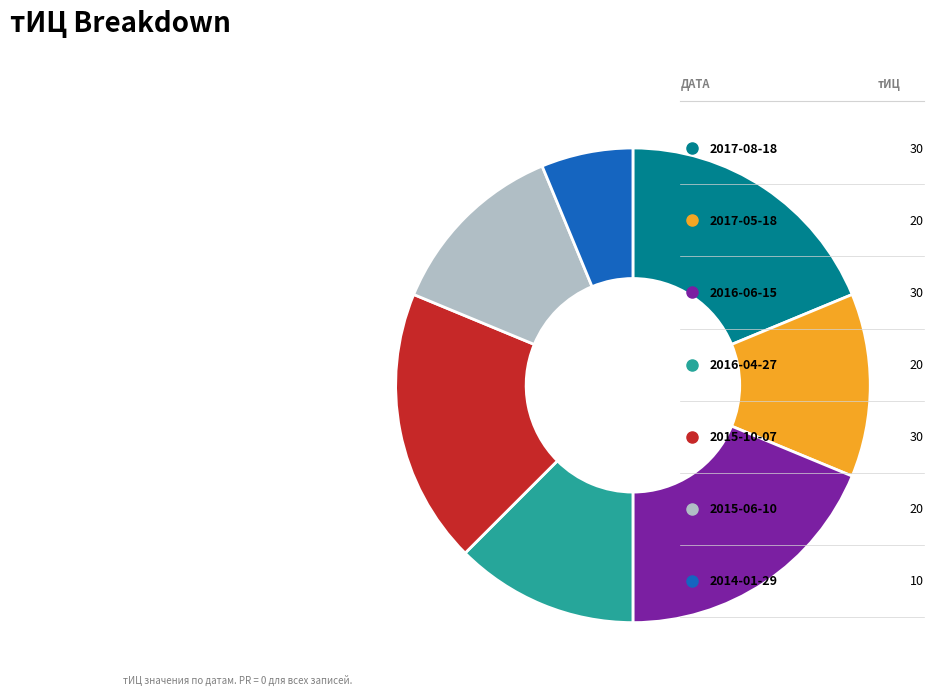

Is there any slice that represents more than half of the pie?

No